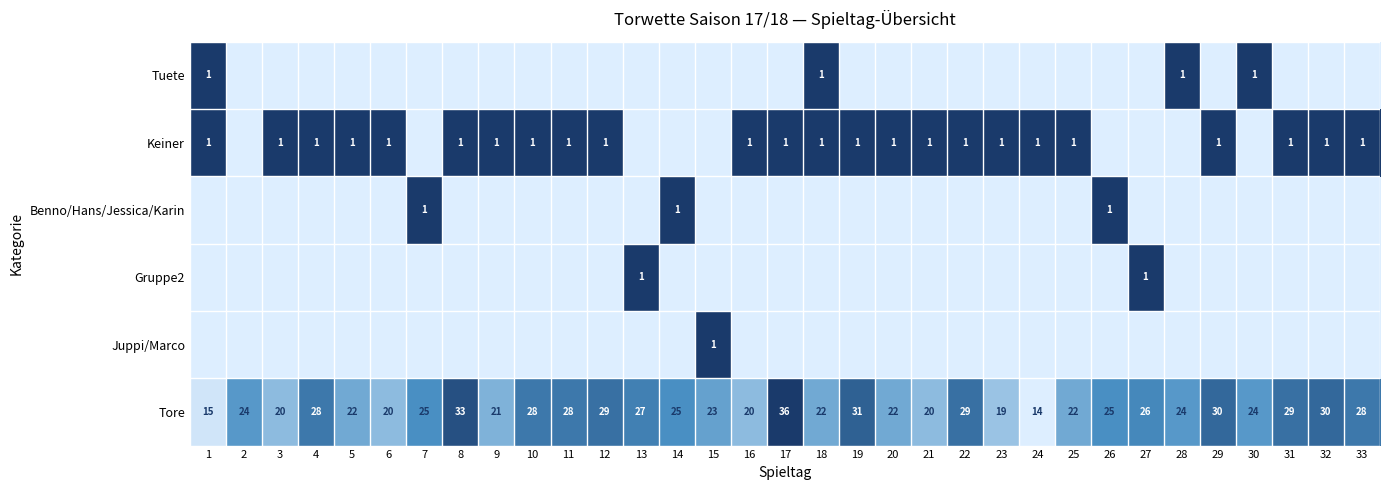

What is the sum of all Tore values?

819